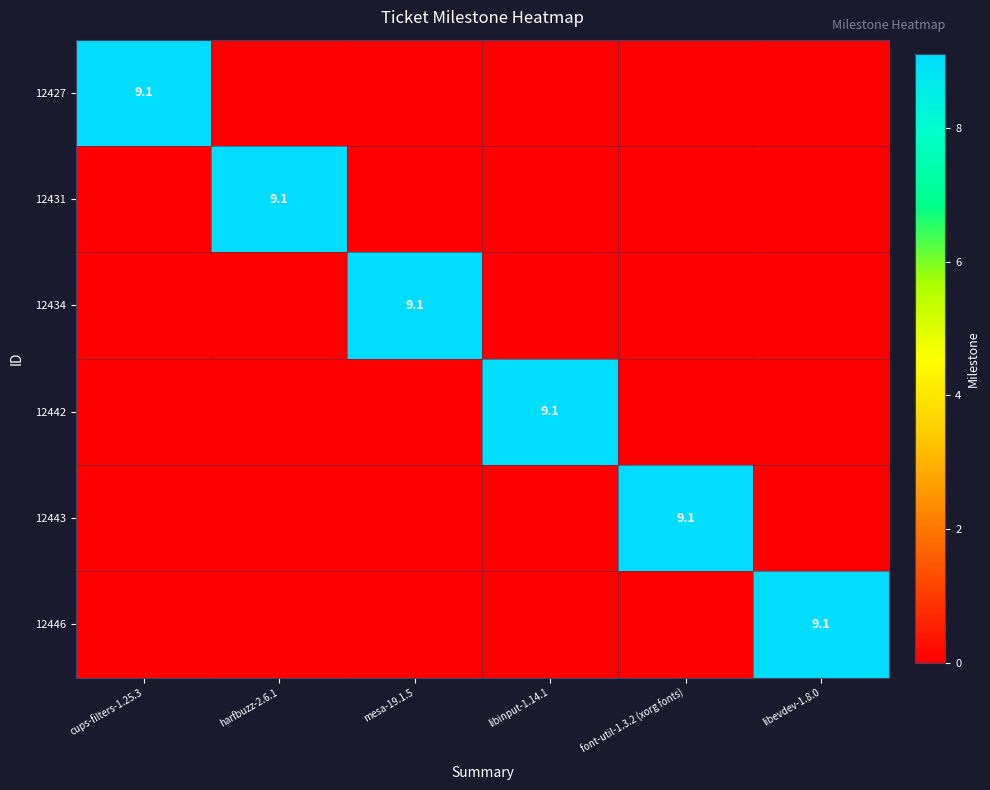

Between font-util-1.3.2 (xorg fonts) and libinput-1.14.1, which is larger?

font-util-1.3.2 (xorg fonts)